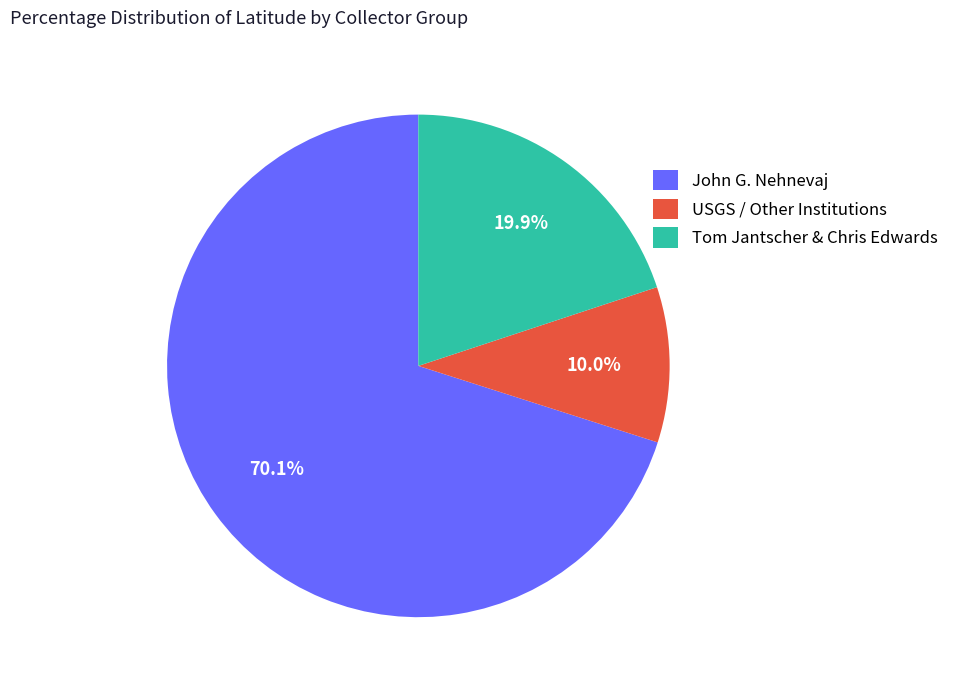

Which category accounts for the majority?

John G. Nehnevaj